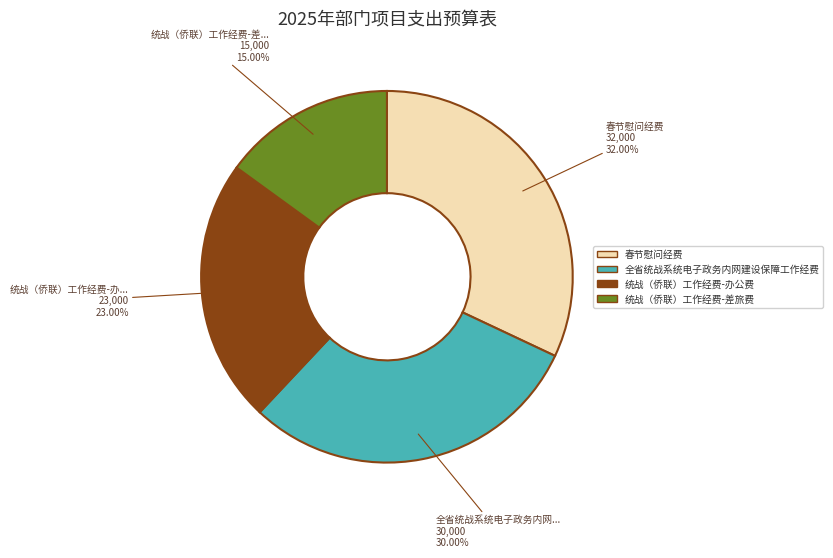

Does 全省统战系统电子政务内网建设保障工作经费 represent more than half of the total?

No